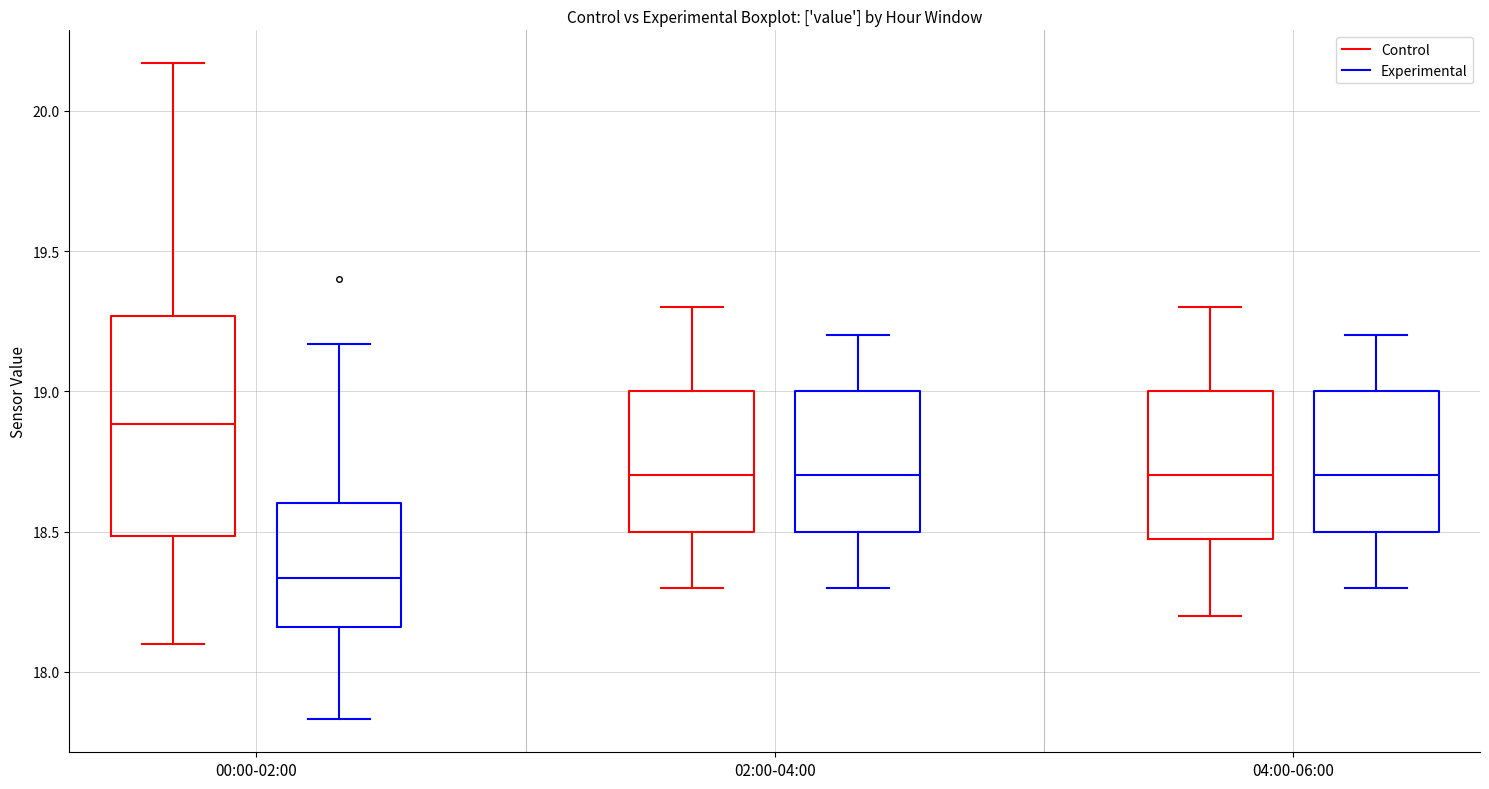

Which box's median line is the highest?

00:00-02:00 (Control)